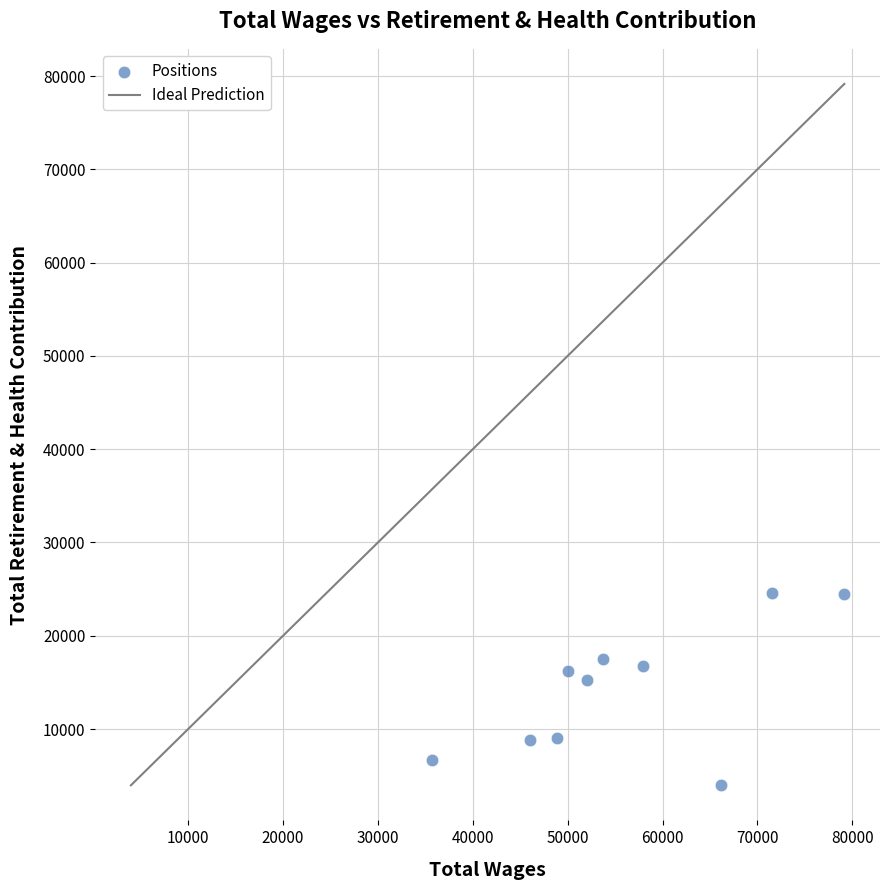

What is the range of Y values (max minus min)?

20672